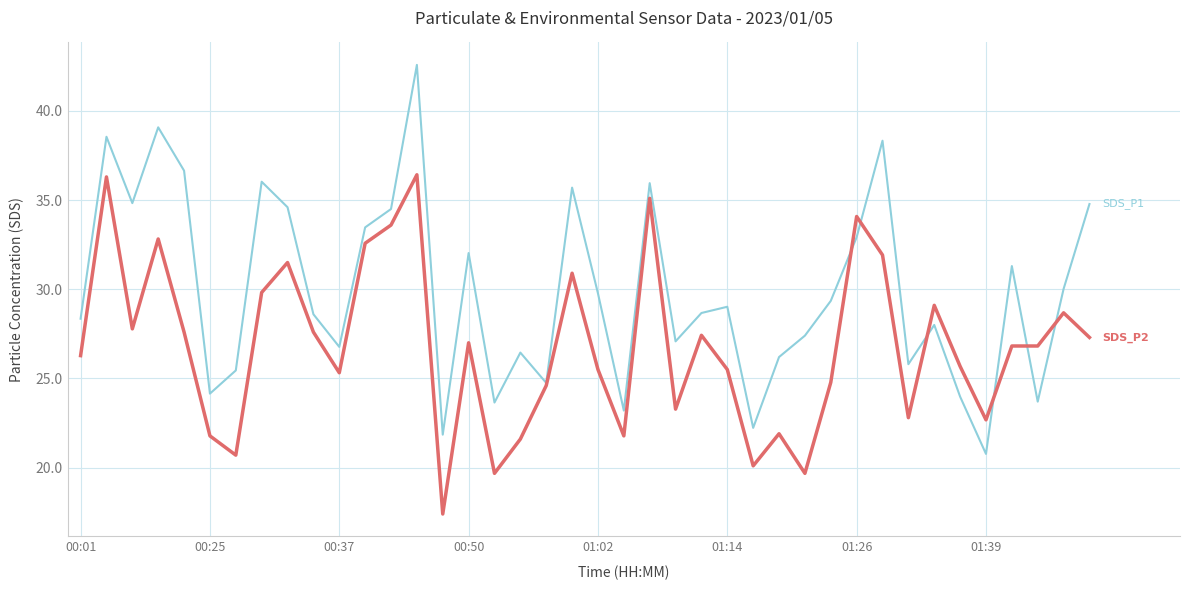

How many lines are shown in the chart?

2